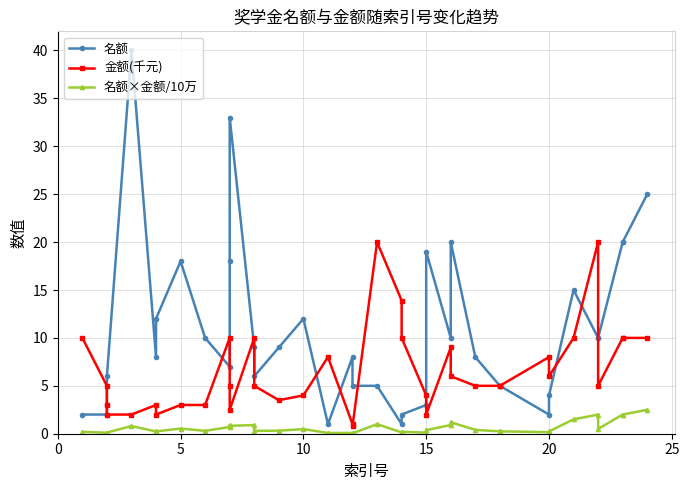

What is the lowest value of the 金额(千元) series?

0.8